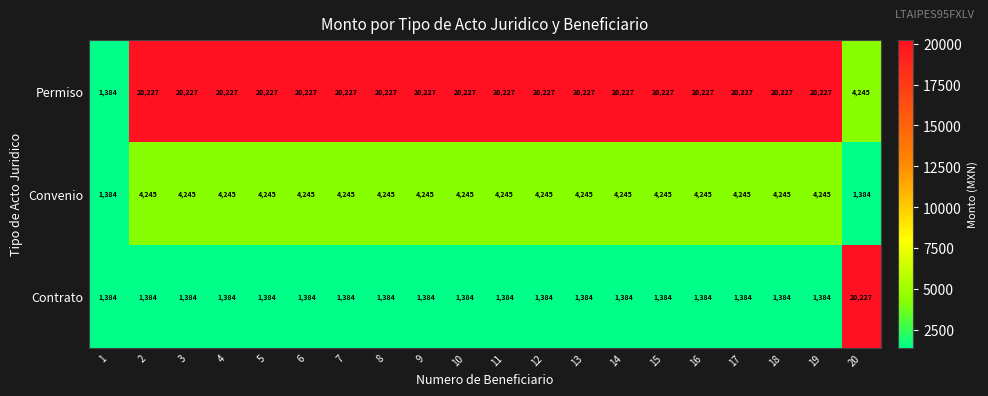

What is the difference between the highest and lowest values at 4?

18843